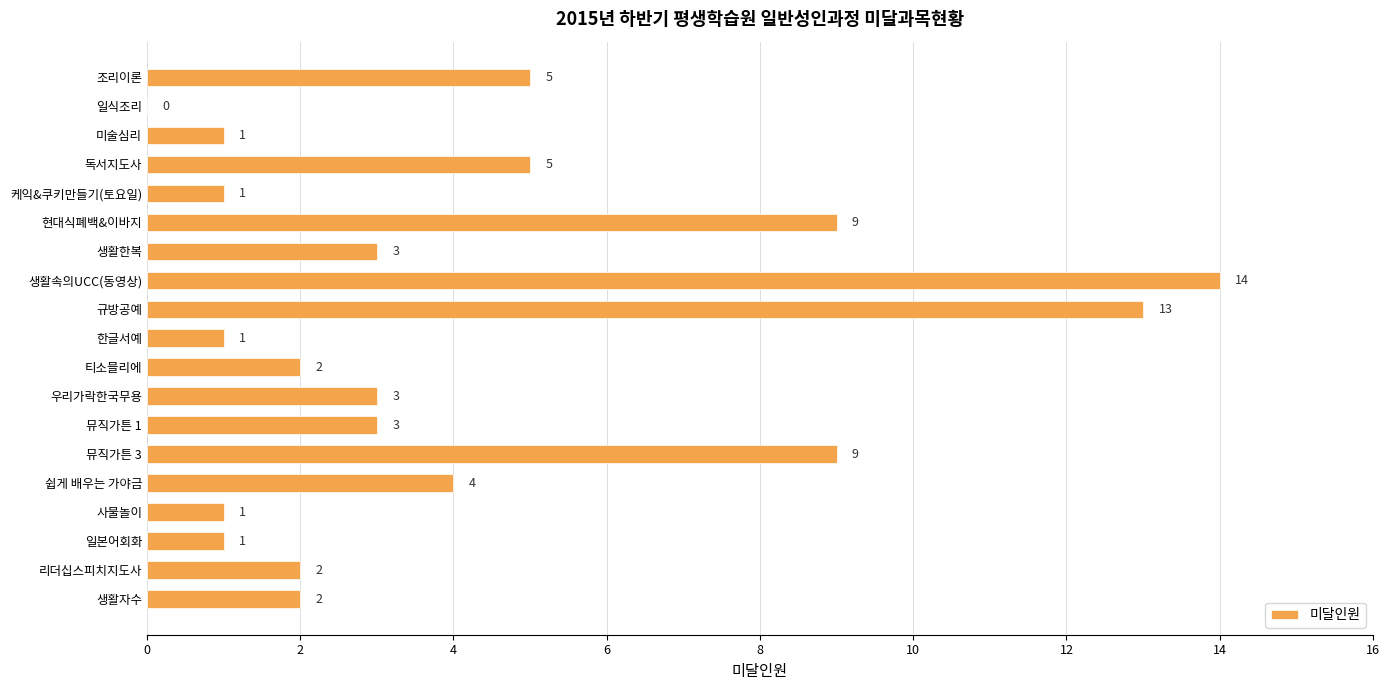

The chart shows a value of 1 at 케익&쿠키만들기(토요일). True or false?

True